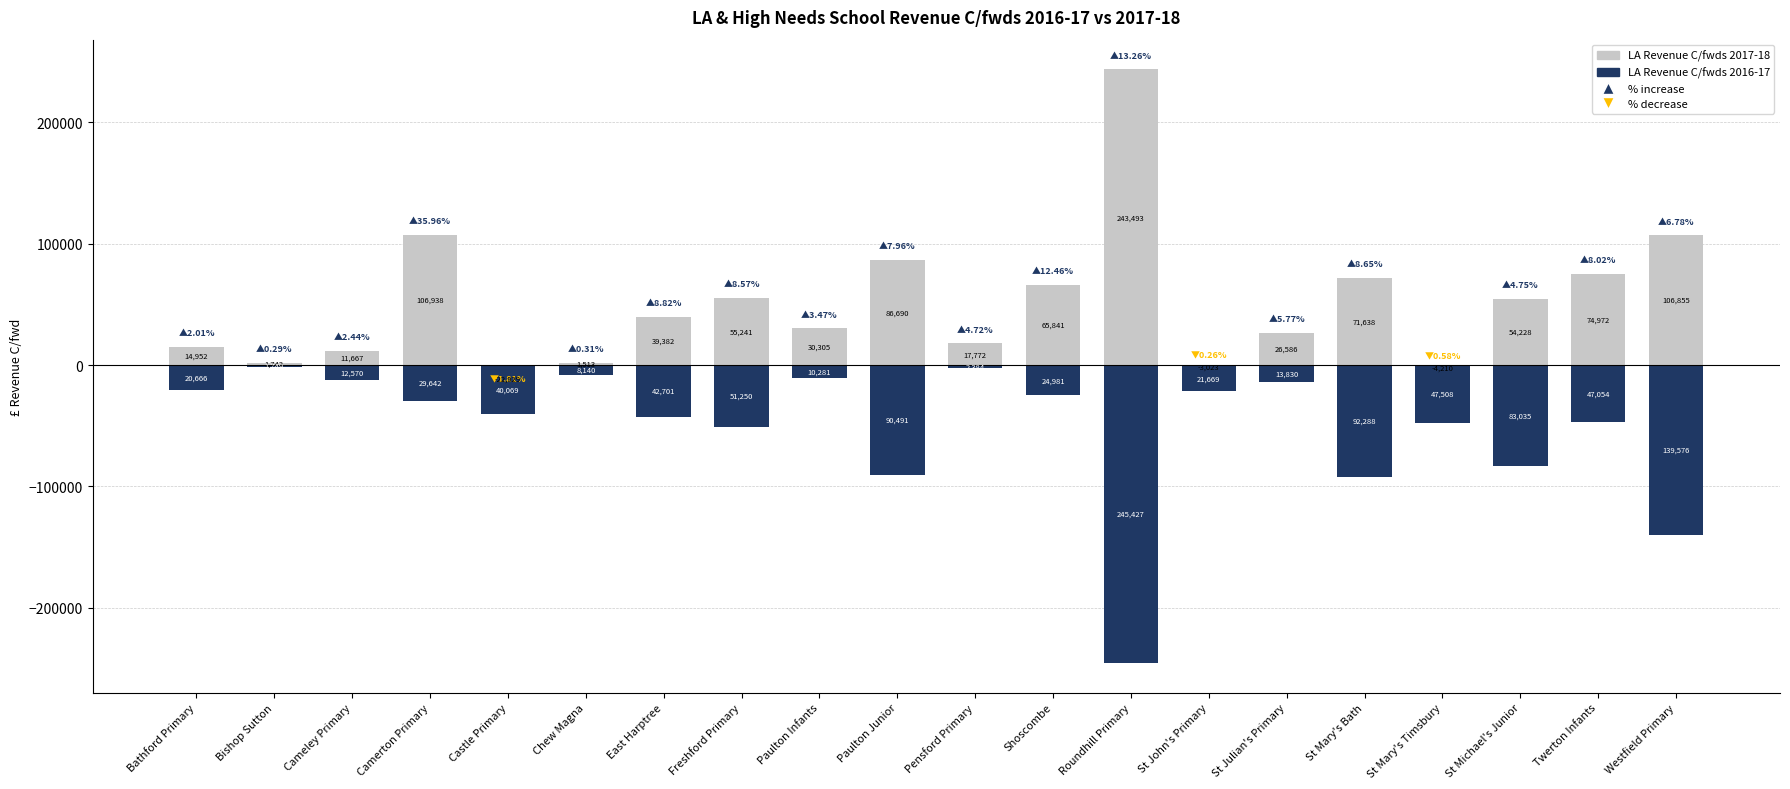

The value of LA Revenue C/fwds 2016-17 at Chew Magna is -2951. True or false?

False